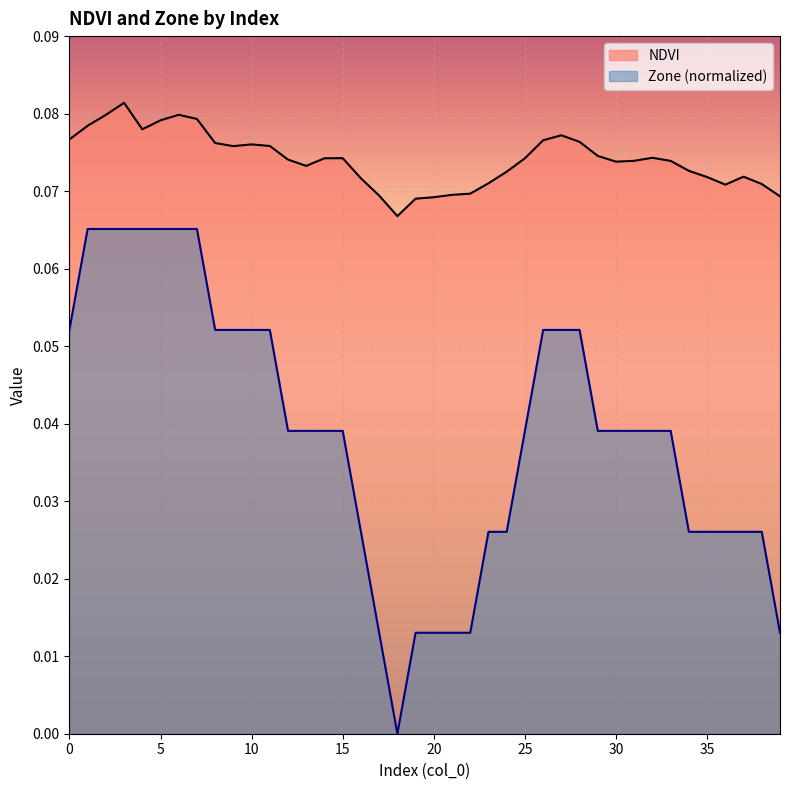

Where is Zone nearest to the value 0?

18